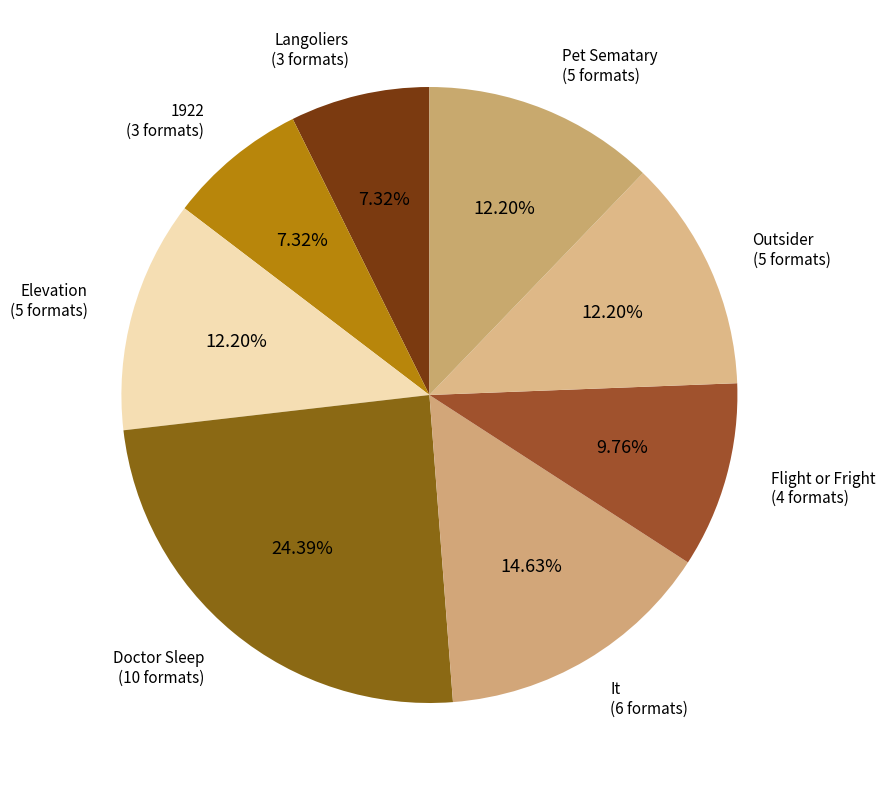

How many slices are in this pie chart?

8